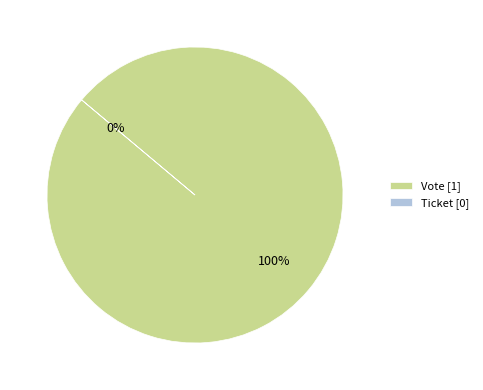

What portion of the pie excludes Ticket?

100.0%